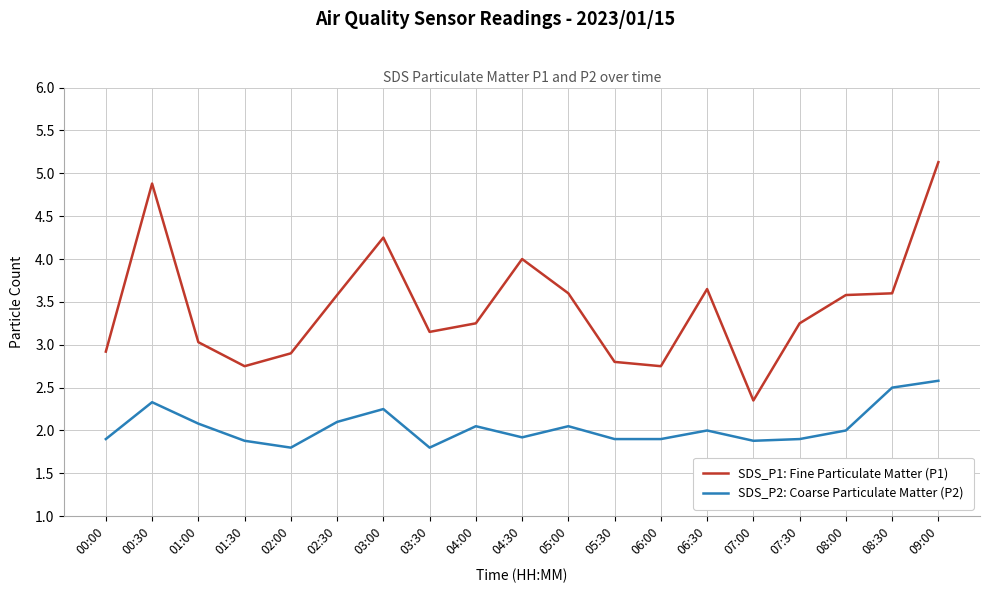

True or false: SDS_P2: Coarse Particulate Matter (P2) and SDS_P1: Fine Particulate Matter (P1) intersect in this chart.

False